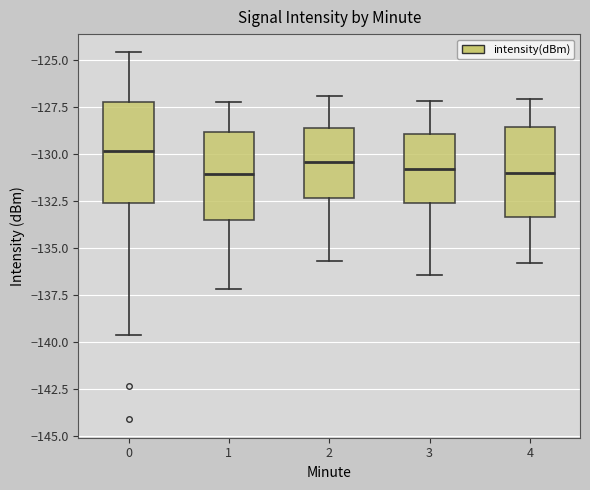

Reading left to right, read every box against the y-axis: the position of its median line, the range the box covers, and the ends of its whiskers. The values are not printed on the chart, so give them approximately, as read against the axis.

0: median -130.0, box -132.5 to -127.0, whiskers -139.5 to -124.5
1: median -131.0, box -133.5 to -129.0, whiskers -137.0 to -127.0
2: median -130.5, box -132.5 to -128.5, whiskers -135.5 to -127.0
3: median -131.0, box -132.5 to -129.0, whiskers -136.5 to -127.0
4: median -131.0, box -133.5 to -128.5, whiskers -136.0 to -127.0